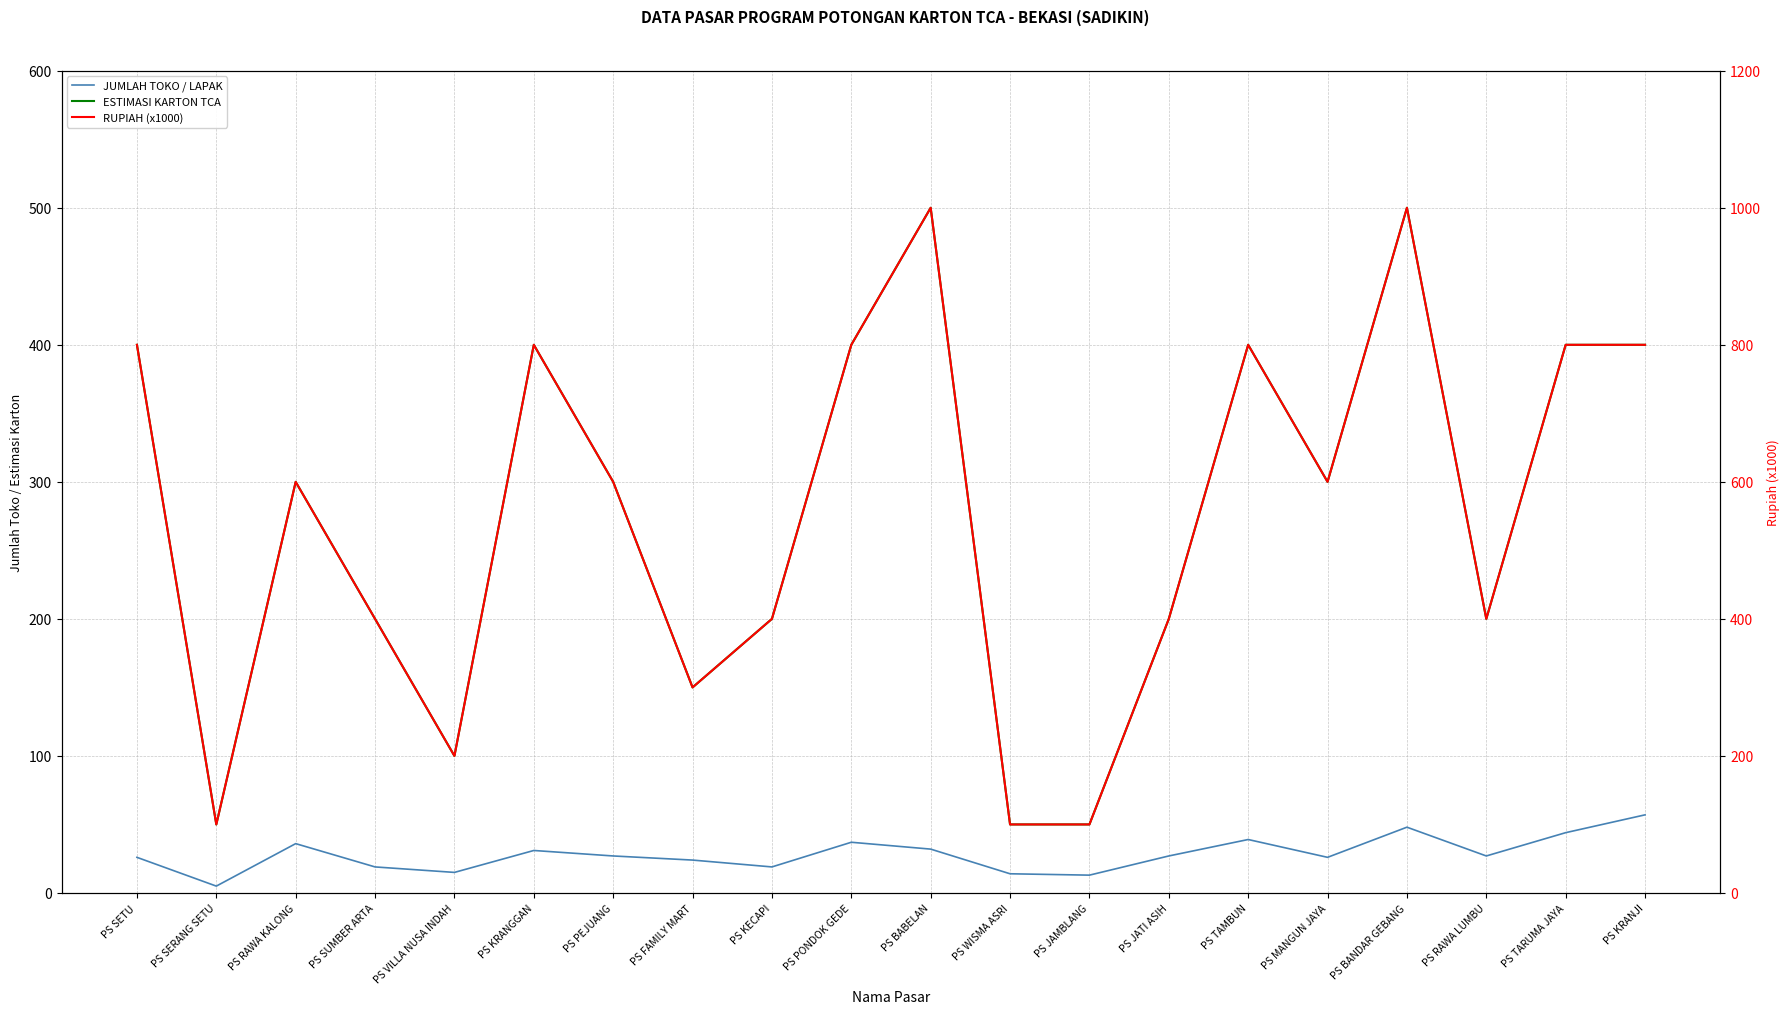

True or false: RUPIAH (x1000) and ESTIMASI KARTON TCA intersect in this chart.

False